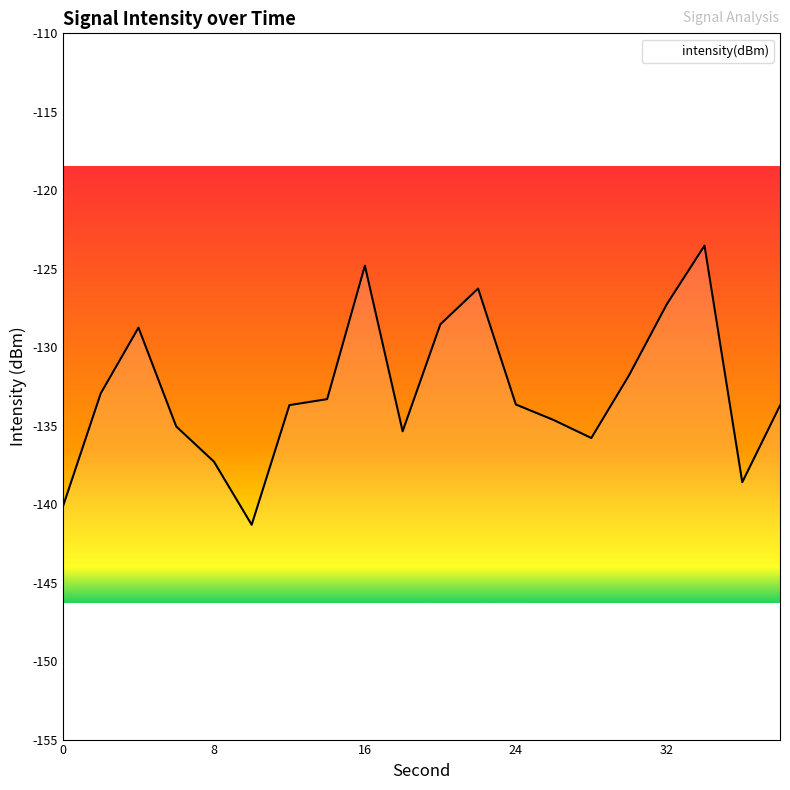

Reading left to right, list all the values displayed in this chart.

-140.1	-132.9	-128.8	-135.0	-137.3	-141.3	-133.7	-133.3	-124.8	-135.4	-128.5	-126.3	-133.6	-134.6	-135.8	-131.8	-127.3	-123.5	-138.6	-133.7